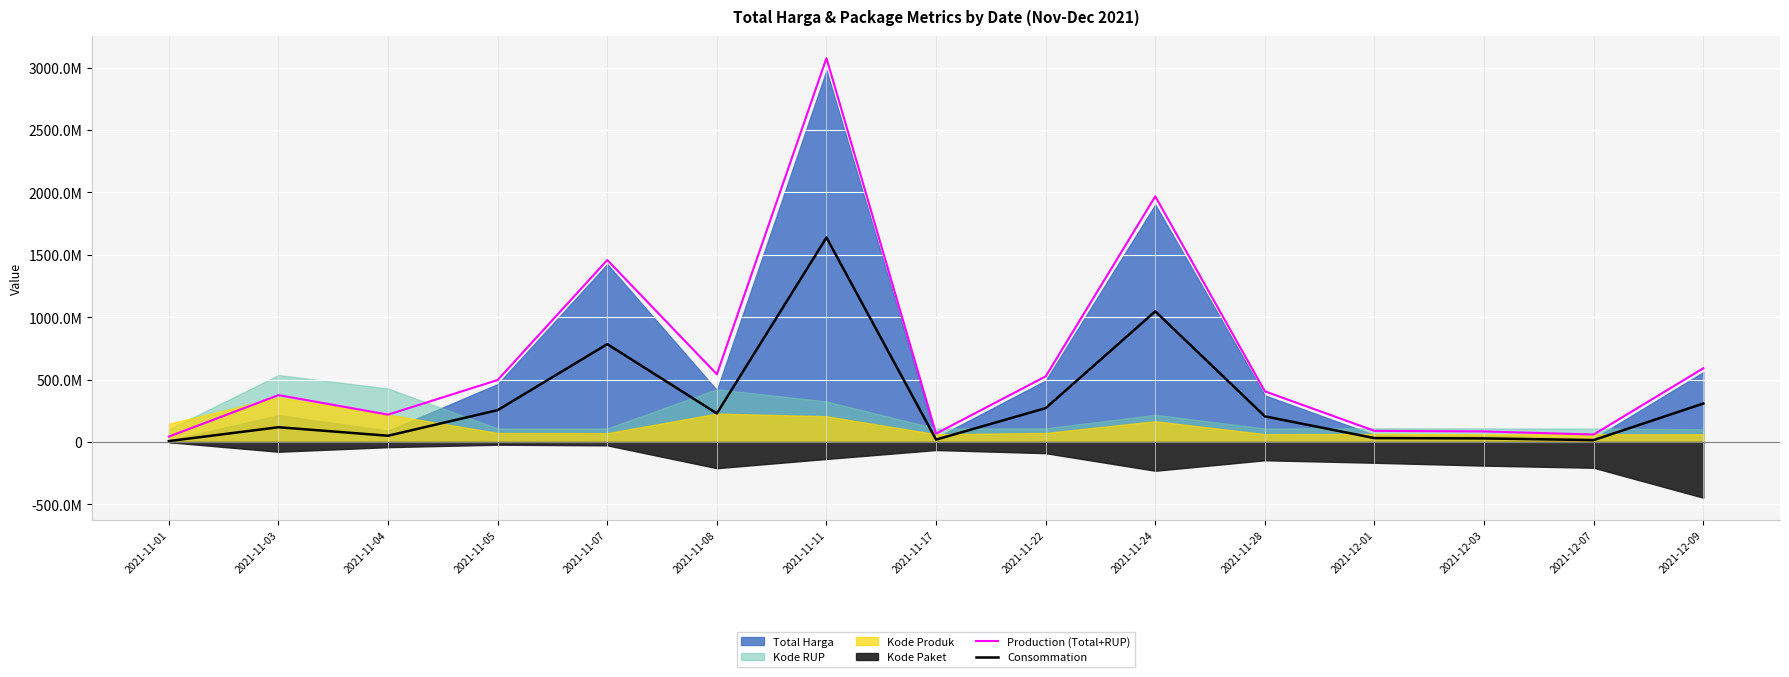

What is the label of the 12th point from the right?

2021-11-05